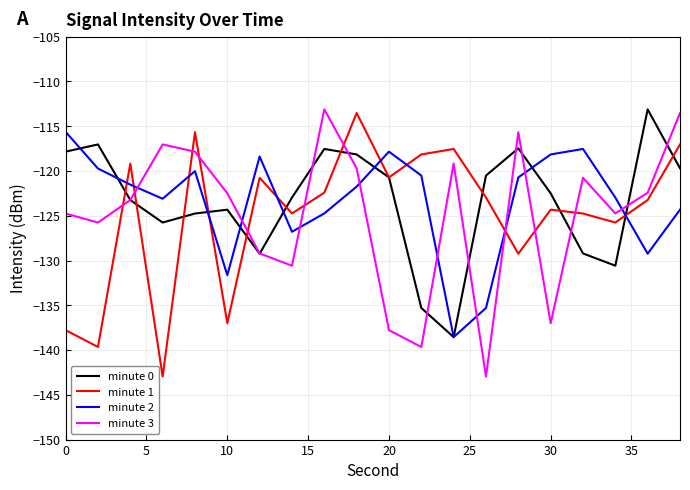

How many interior local peaks does the minute 1 series have?

6